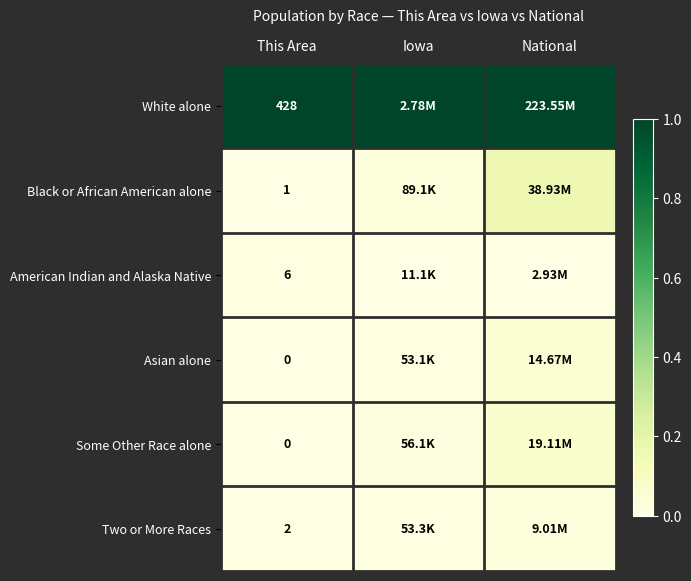

The value of Some Other Race alone at This Area is 0.0. True or false?

True